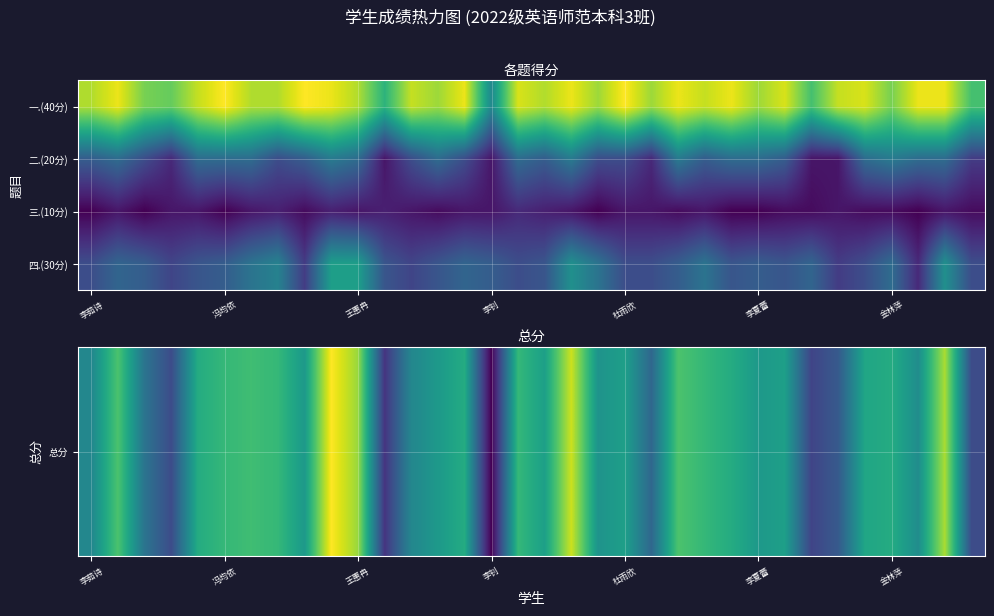

At which category is the sum across all series the highest?

9